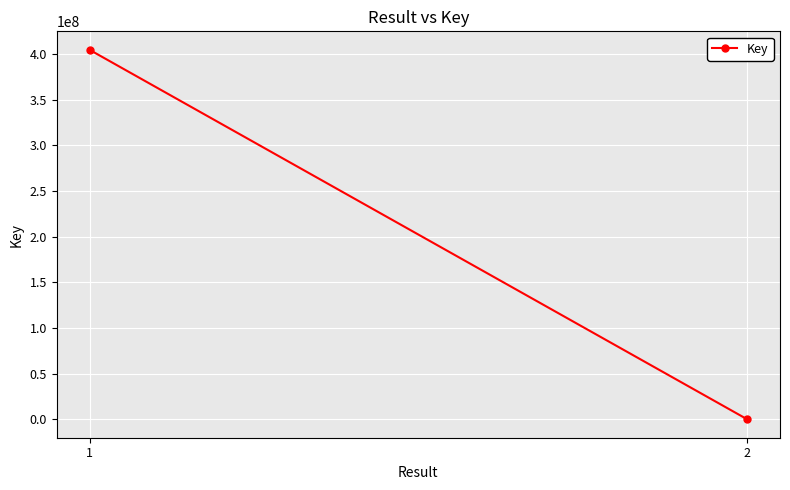

What is the change in value from 1 to 2?

-404749061